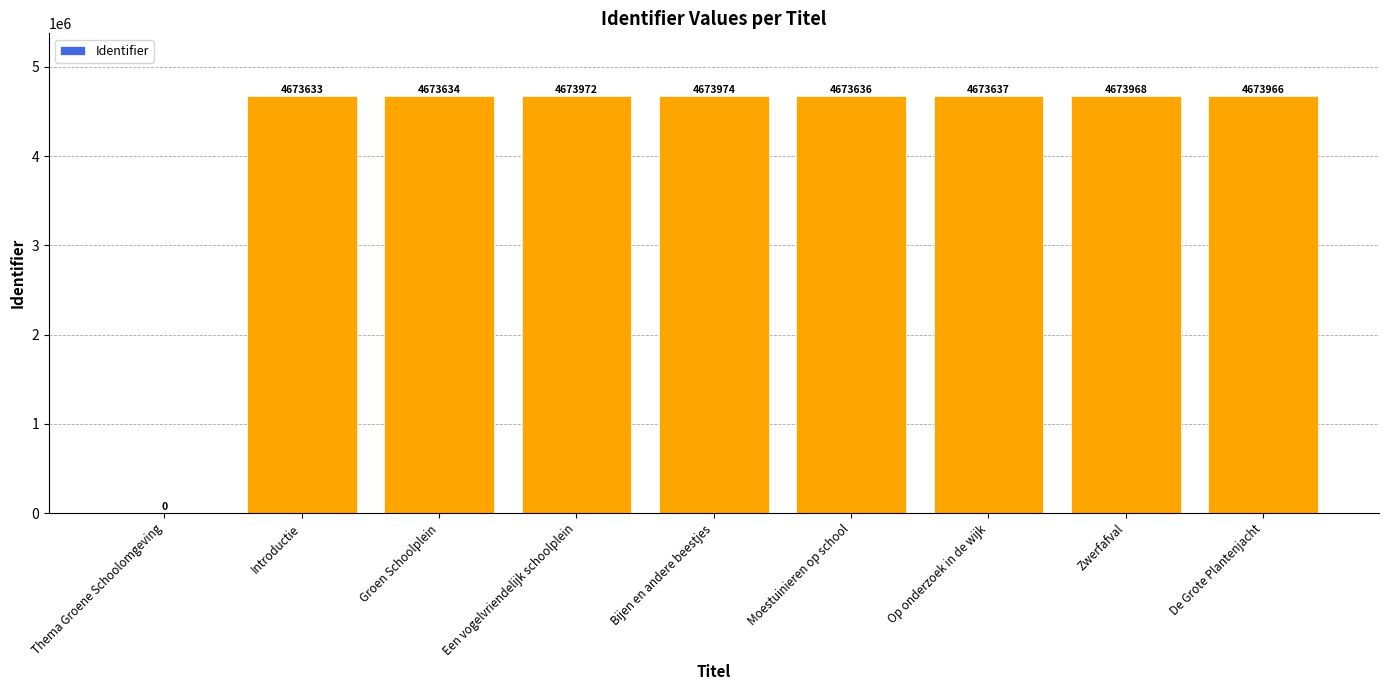

Which category has the highest value across all series?

Bijen en andere beestjes